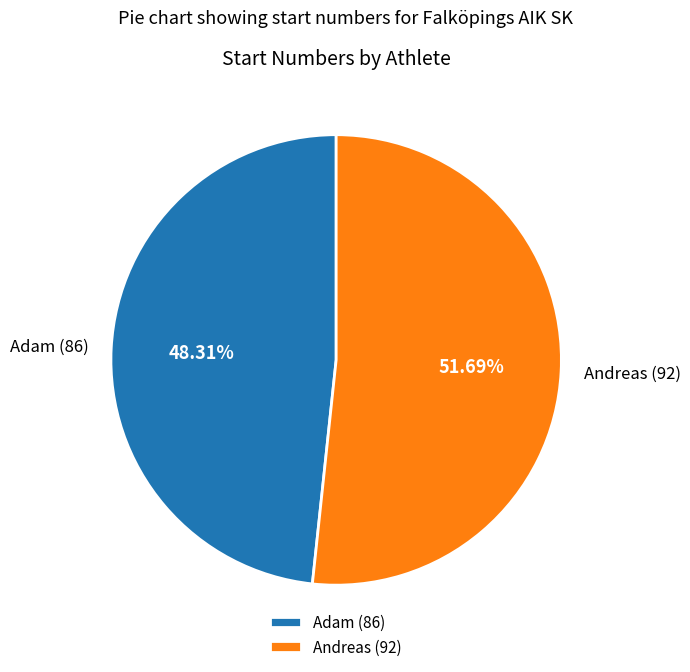

Does any single category account for the majority?

Yes